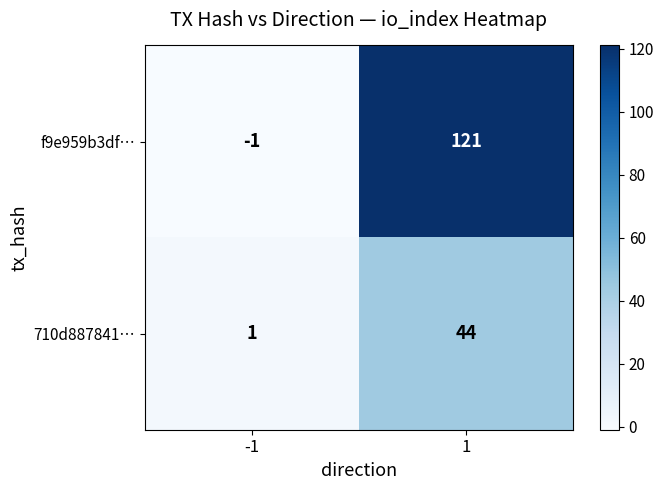

The 710d887841… series shows 15 at 1. True or false?

False